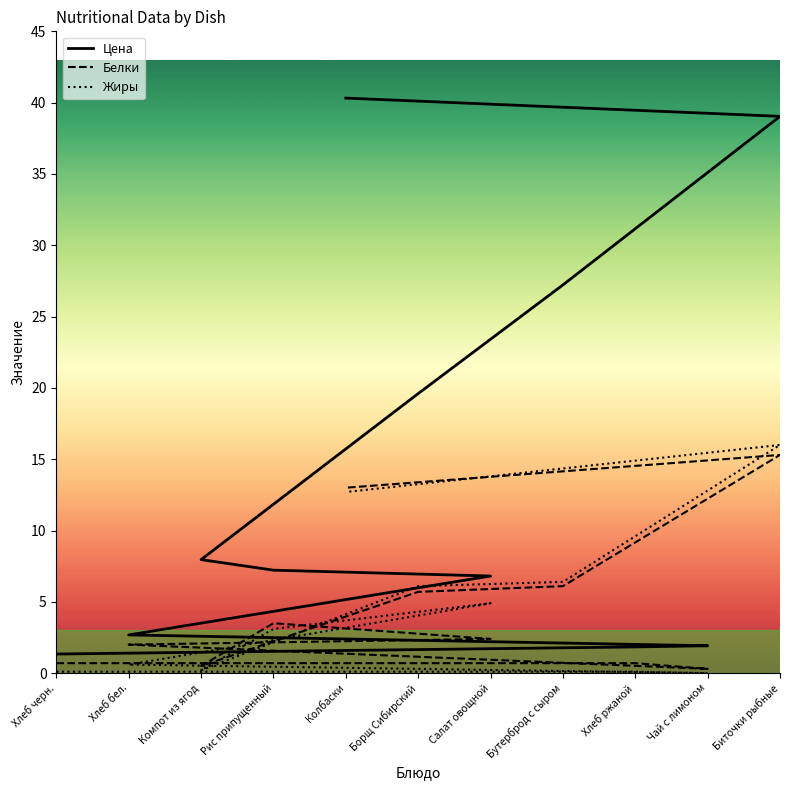

Which has a higher value, Хлеб черн. or Хлеб ржаной?

Хлеб ржаной